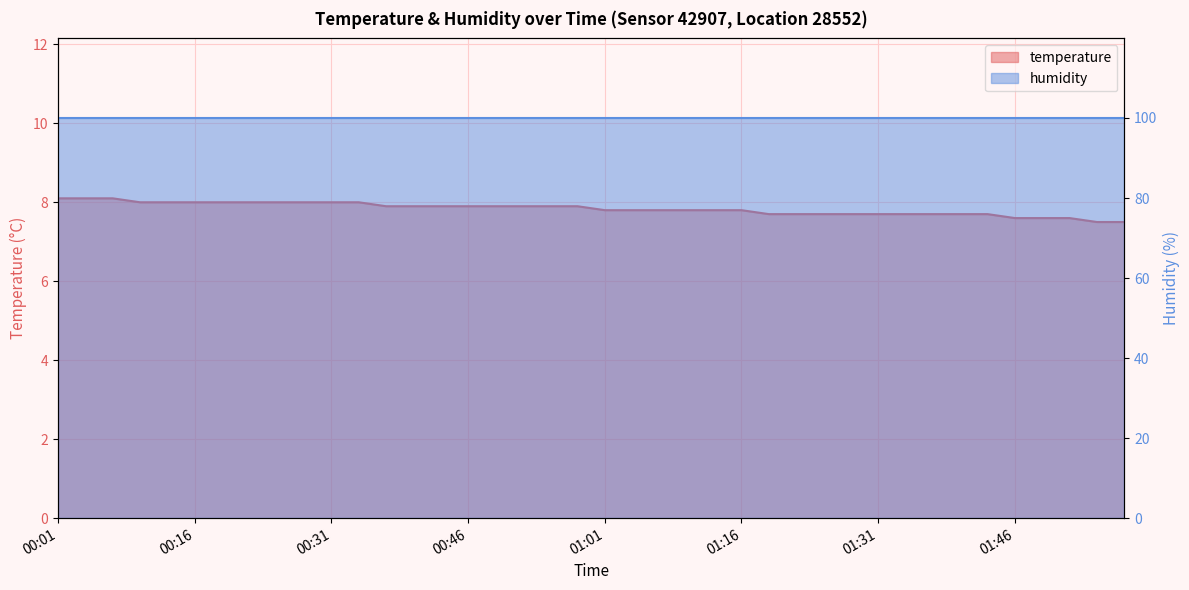

Does the chart have visible grid lines?

Yes